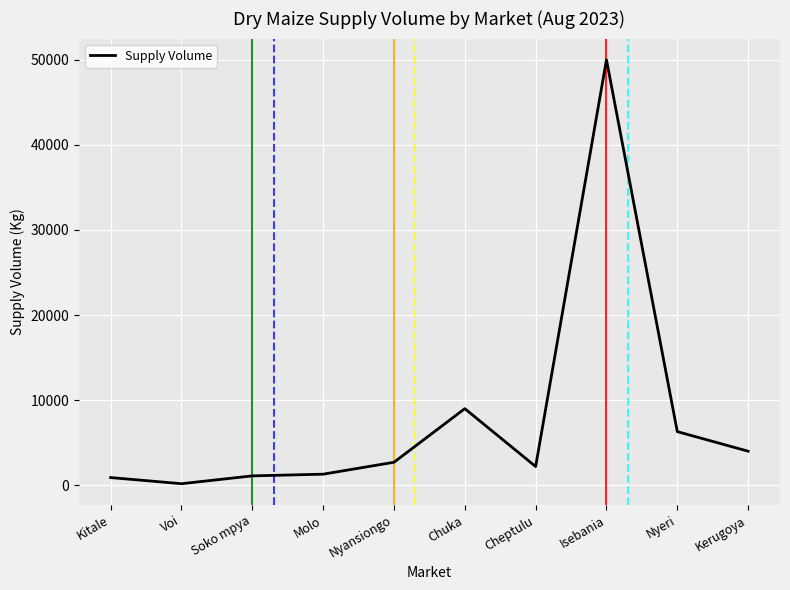

At which label is the value closest to 25090?

Chuka